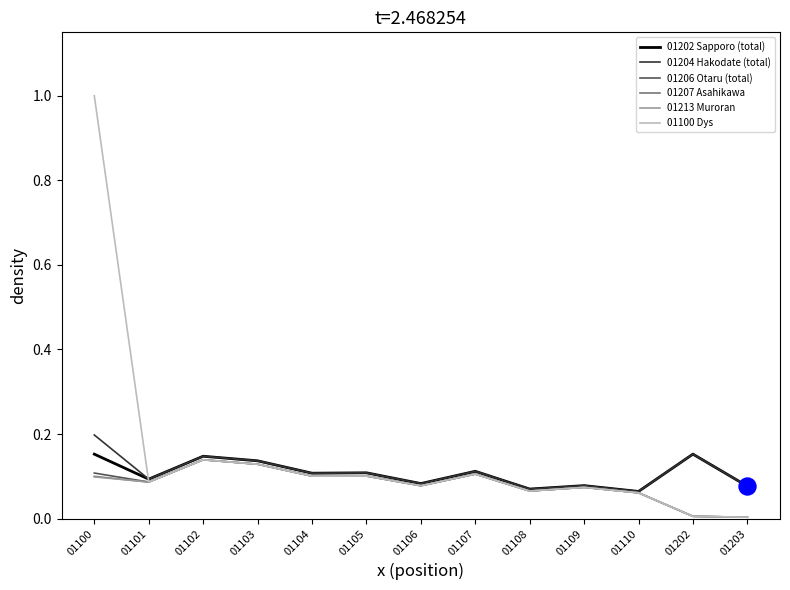

What is the spread (max minus min) of values at 01100?

0.9